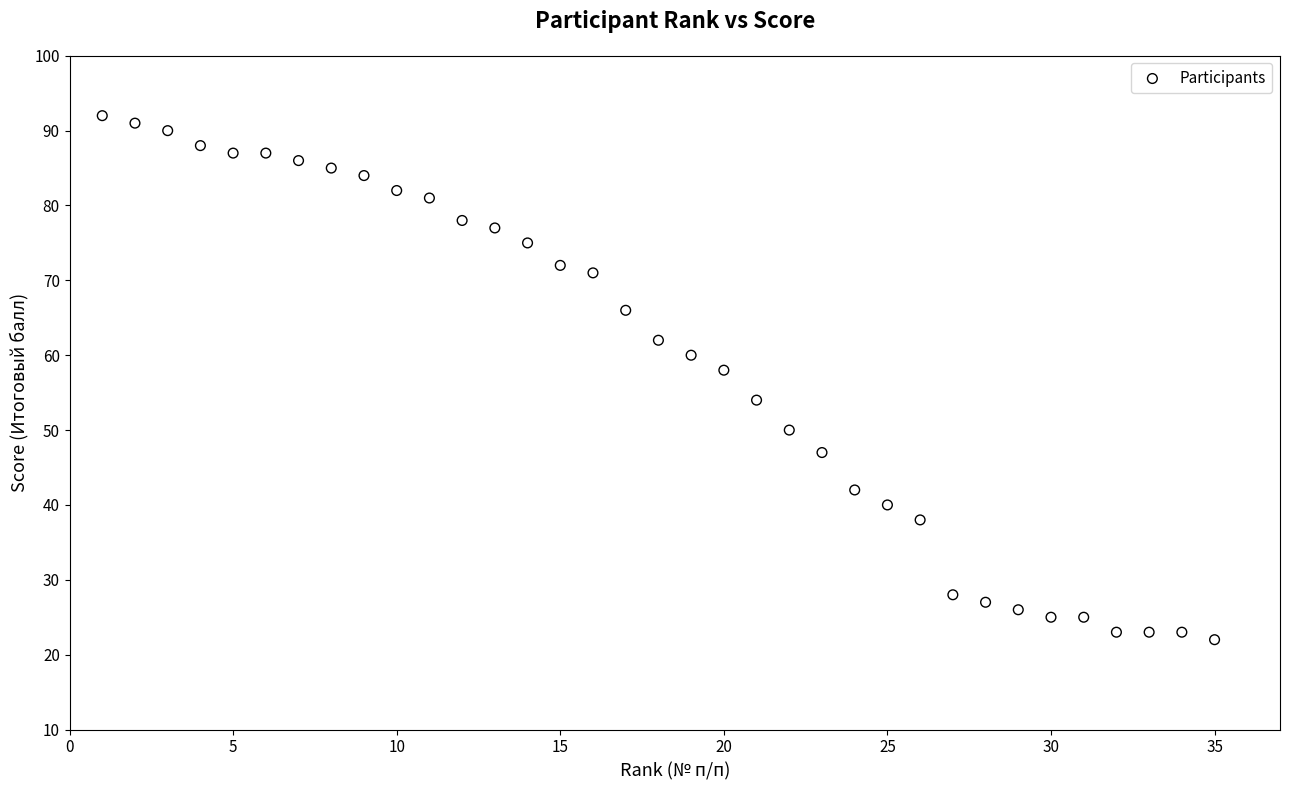

What Y value in the scatter plot is closest to 57?

58